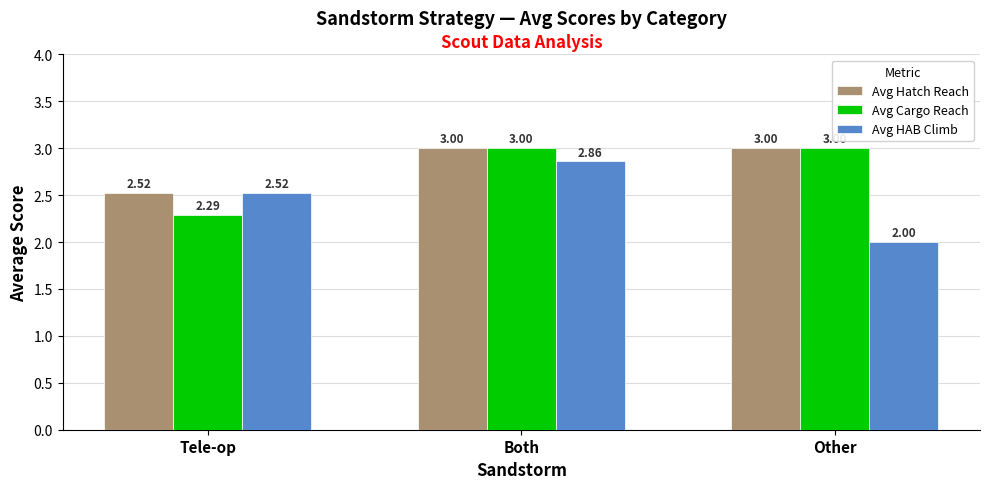

Where is Avg HAB Climb nearest to the value 2?

Other